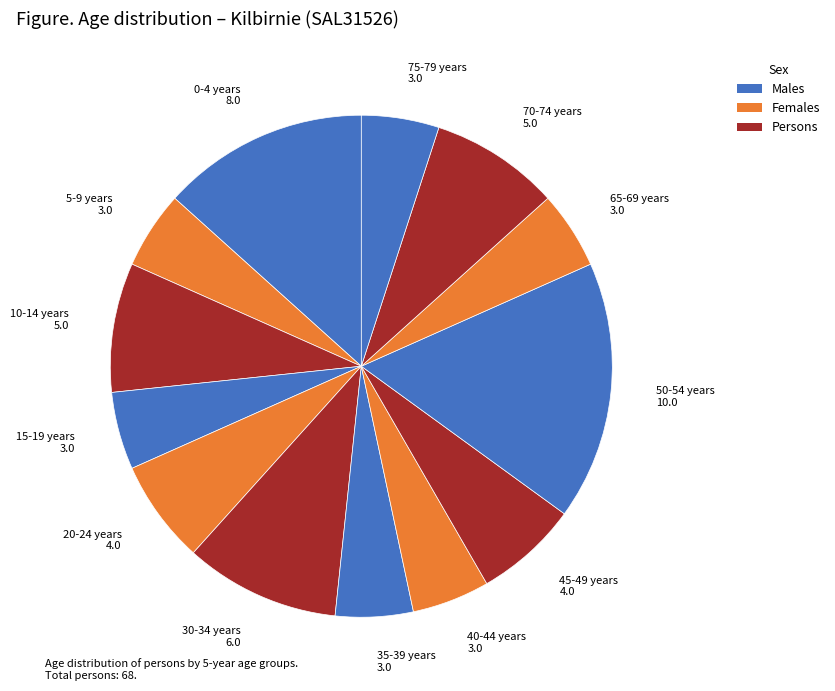

Combined, do 45-49 years 4.0 and 30-34 years 6.0 account for over 50%?

No